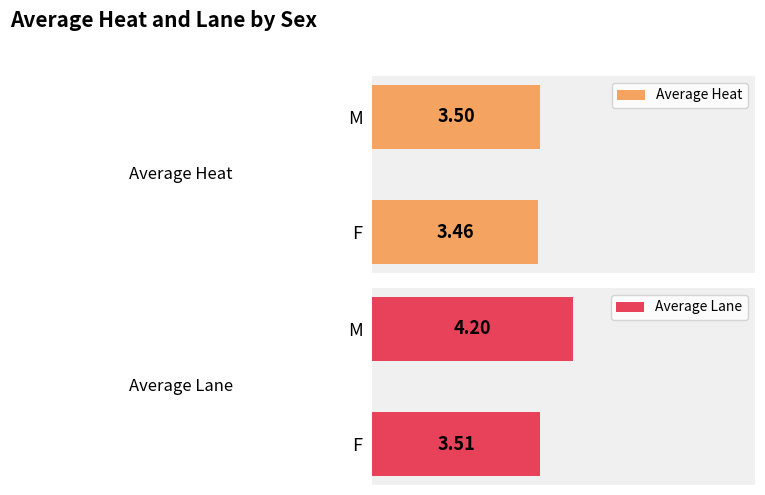

At which label is Average Heat closest to 3?

F